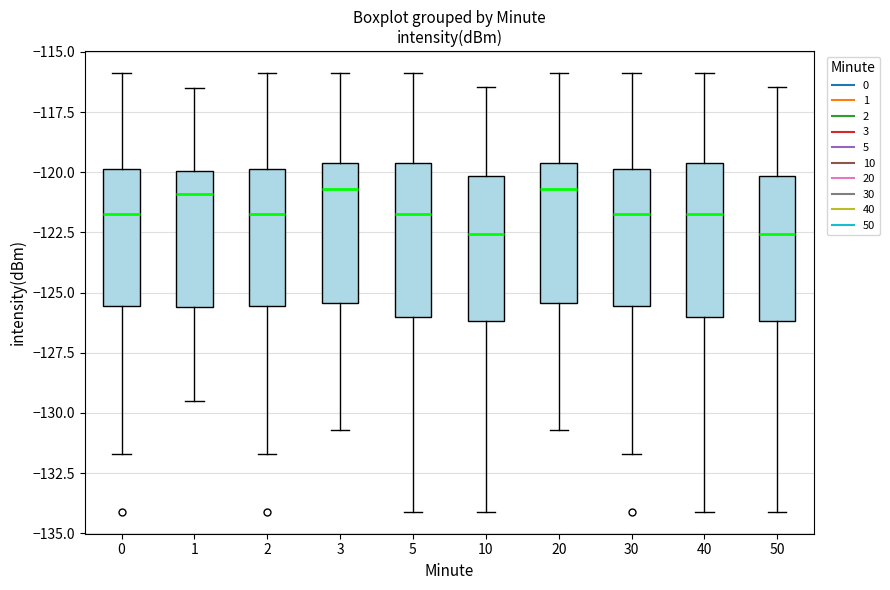

Reading left to right, read every box against the y-axis: the position of its median line, the range the box covers, and the ends of its whiskers. The values are not printed on the chart, so give them approximately, as read against the axis.

0: median -121.5, box -125.5 to -120.0, whiskers -131.5 to -116.0
1: median -121.0, box -125.5 to -120.0, whiskers -129.5 to -116.5
2: median -121.5, box -125.5 to -120.0, whiskers -131.5 to -116.0
3: median -120.5, box -125.5 to -119.5, whiskers -130.5 to -116.0
5: median -121.5, box -126.0 to -119.5, whiskers -134.0 to -116.0
10: median -122.5, box -126.0 to -120.0, whiskers -134.0 to -116.5
20: median -120.5, box -125.5 to -119.5, whiskers -130.5 to -116.0
30: median -121.5, box -125.5 to -120.0, whiskers -131.5 to -116.0
40: median -121.5, box -126.0 to -119.5, whiskers -134.0 to -116.0
50: median -122.5, box -126.0 to -120.0, whiskers -134.0 to -116.5